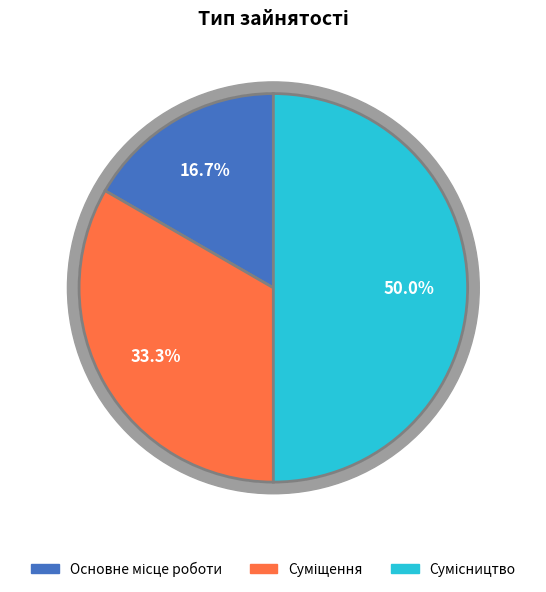

Is there a majority slice in this chart?

No